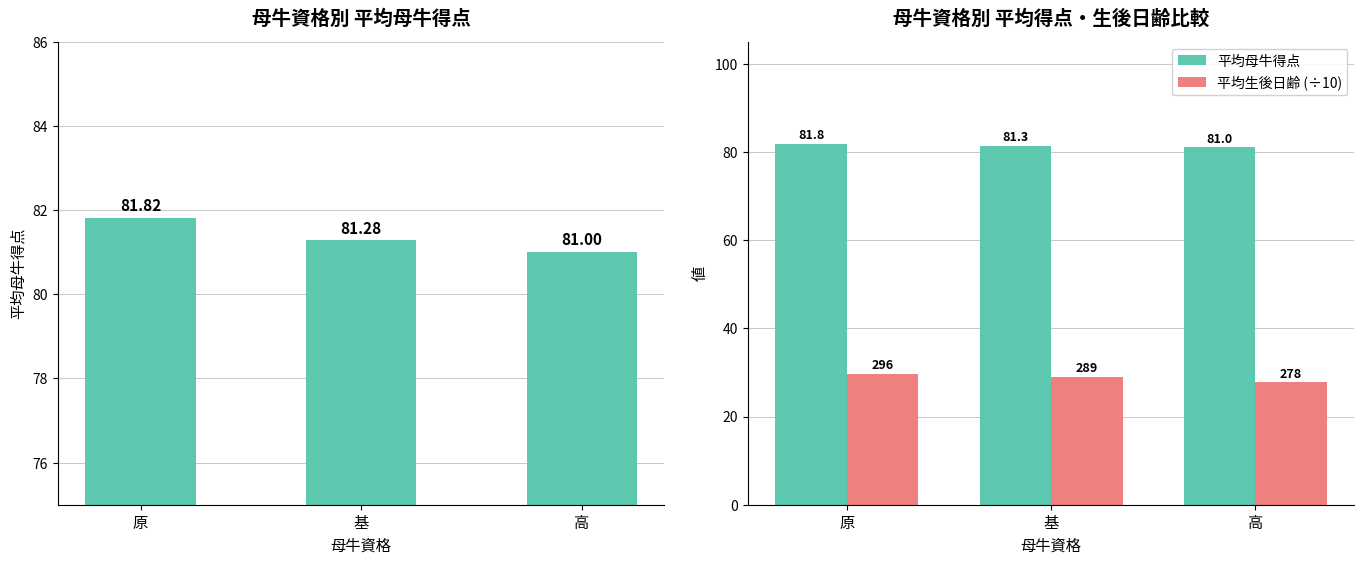

What is the minimum value shown in the chart?

27.8